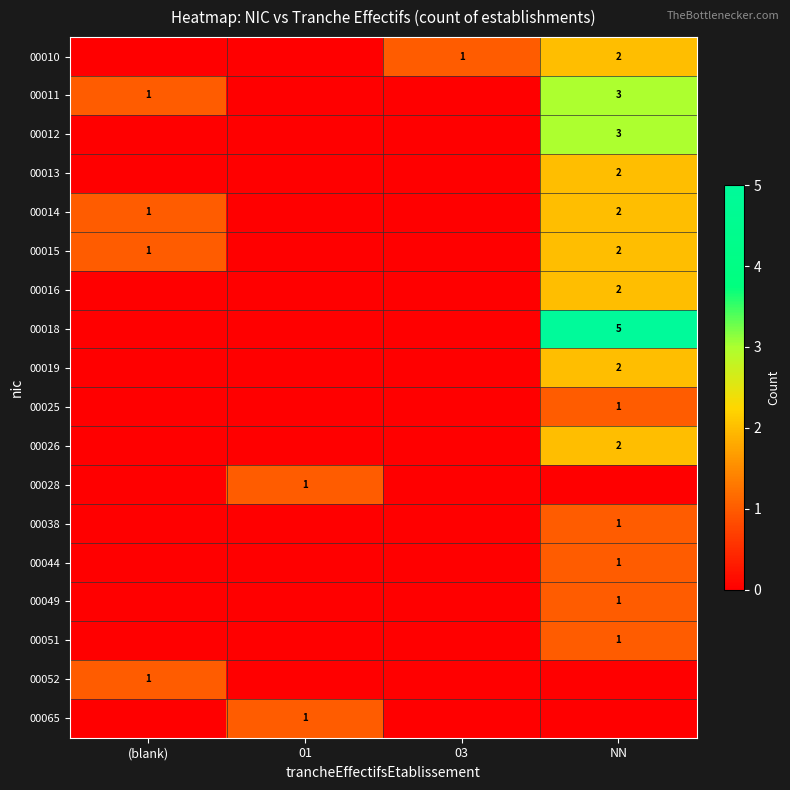

The 00010 series shows 1 at 03. True or false?

True